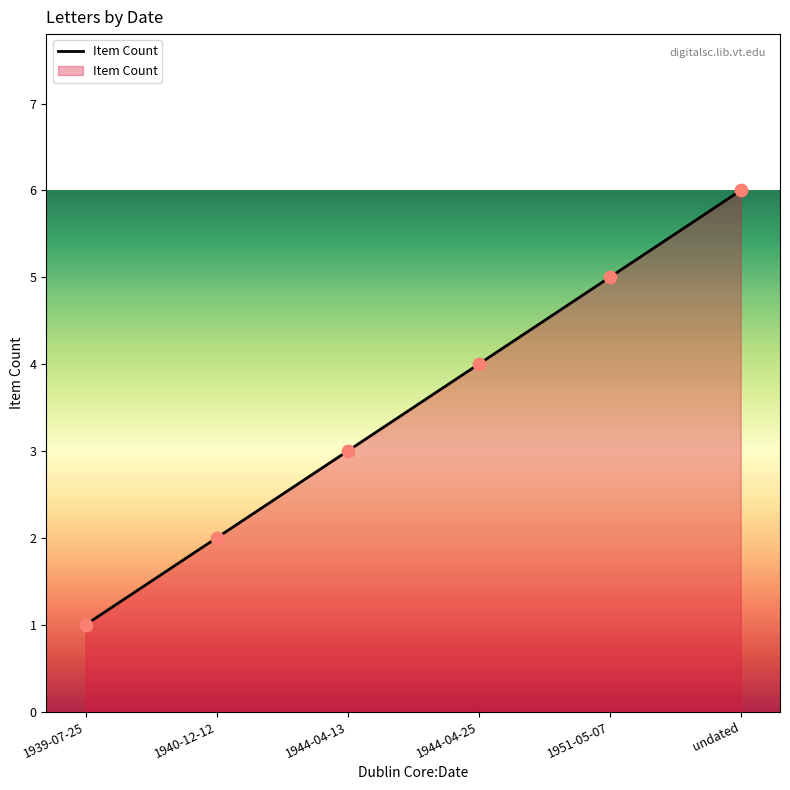

Between 1944-04-13 and 1940-12-12, which is larger?

1944-04-13